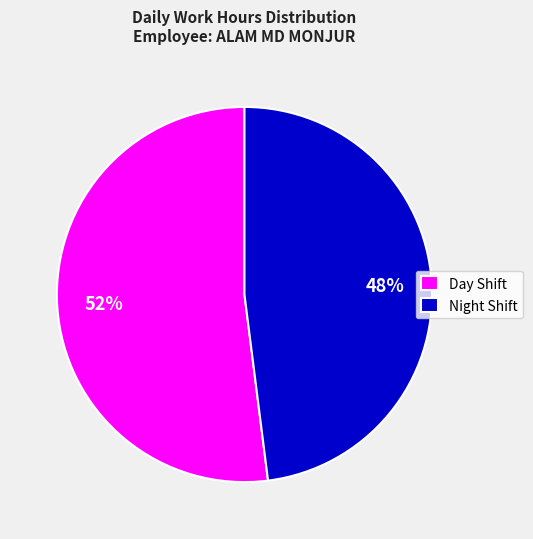

To the nearest percent, what is the average slice percentage?

50%